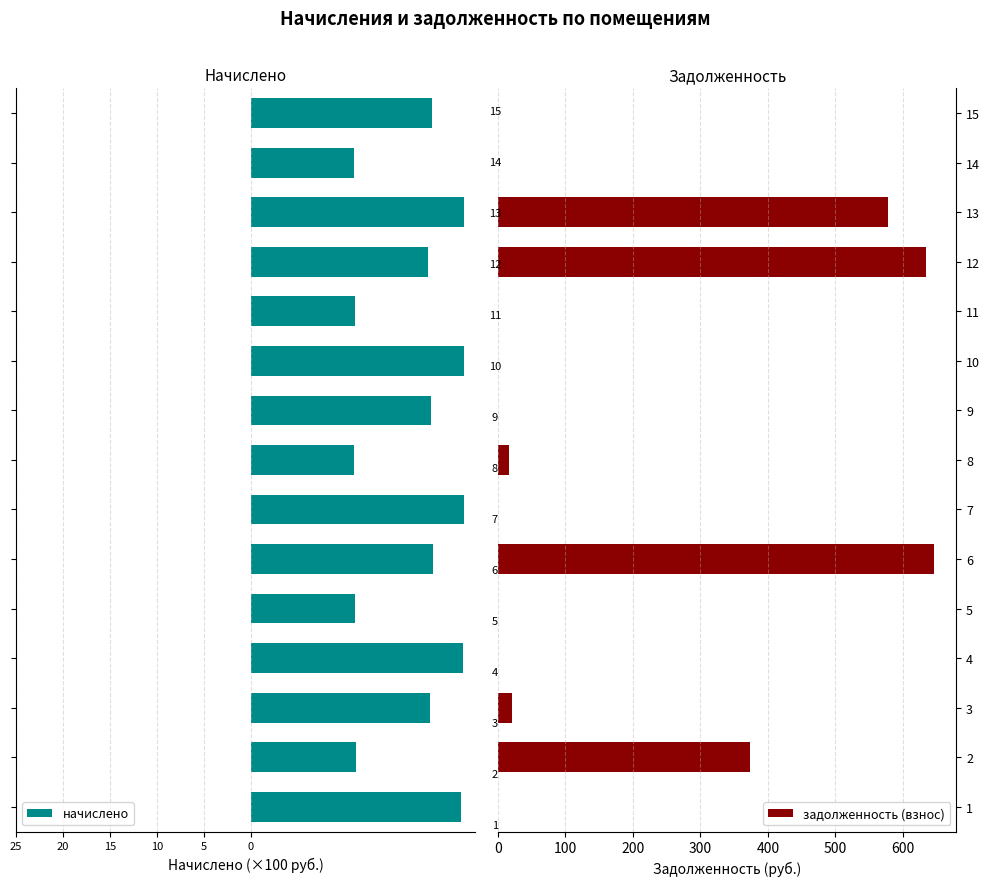

What is the sum of all начислено values?

-264.4